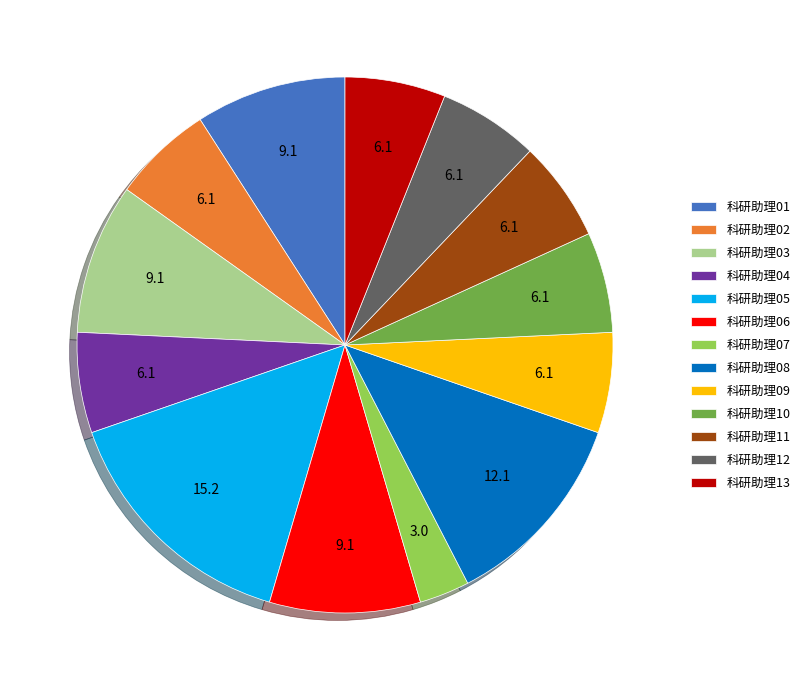

How many segments does this pie chart have?

13